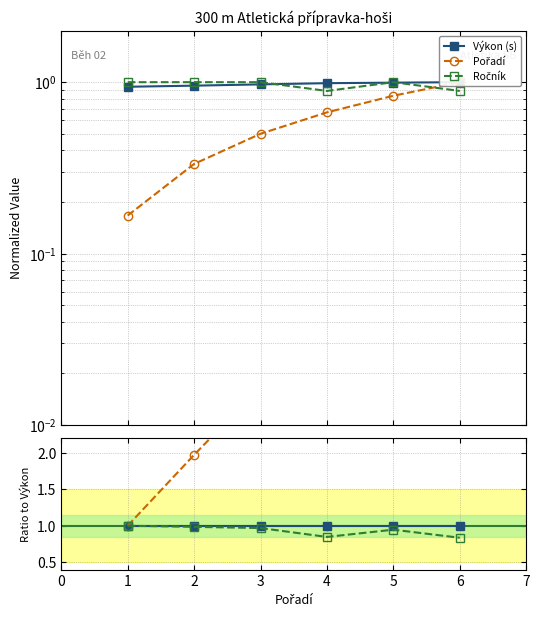

In Ročník, how many points are lower than both neighbors (excluding endpoints)?

1